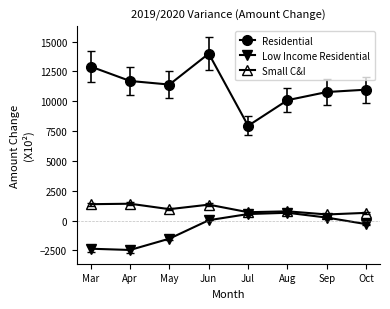

What is the difference between the second highest and second lowest values in the Residential series?

2817